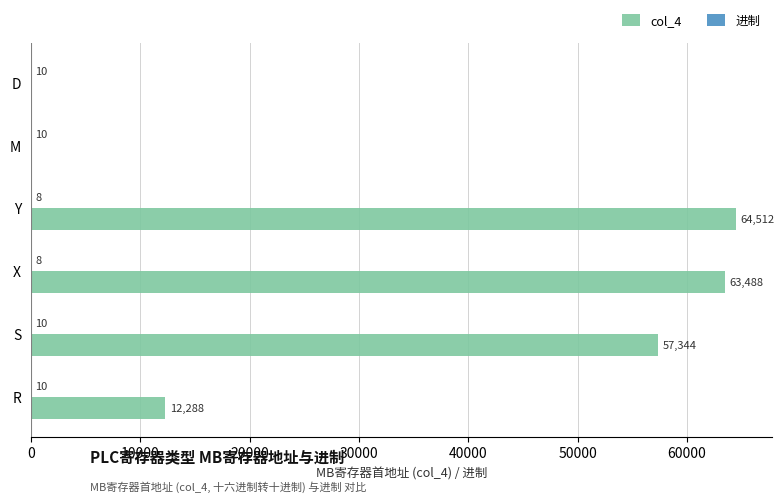

At which category is the sum across all series the highest?

Y